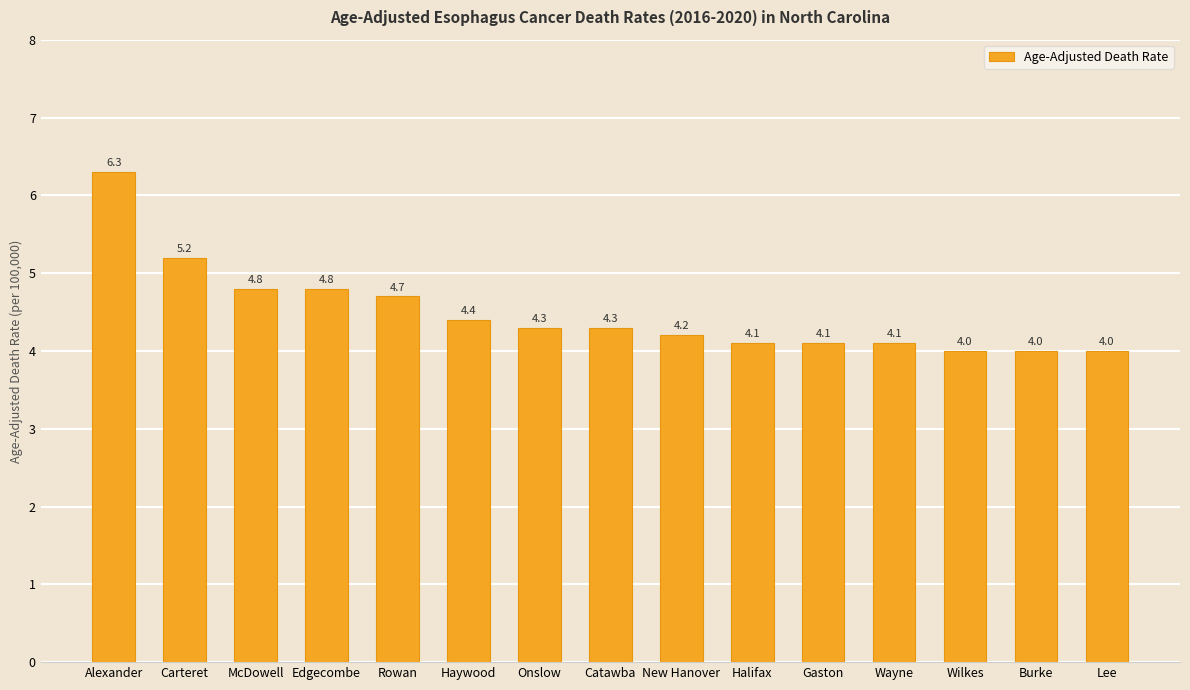

What is the label of the 1st bar from the right?

Lee